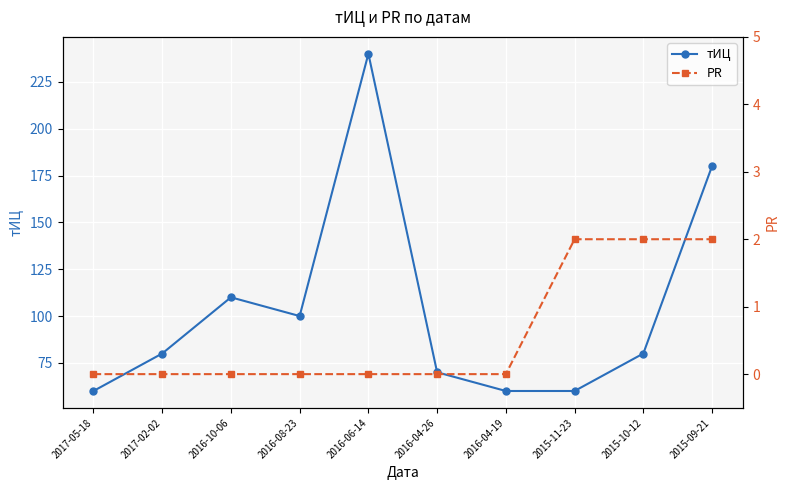

Where is тИЦ nearest to the value 150?

2015-09-21